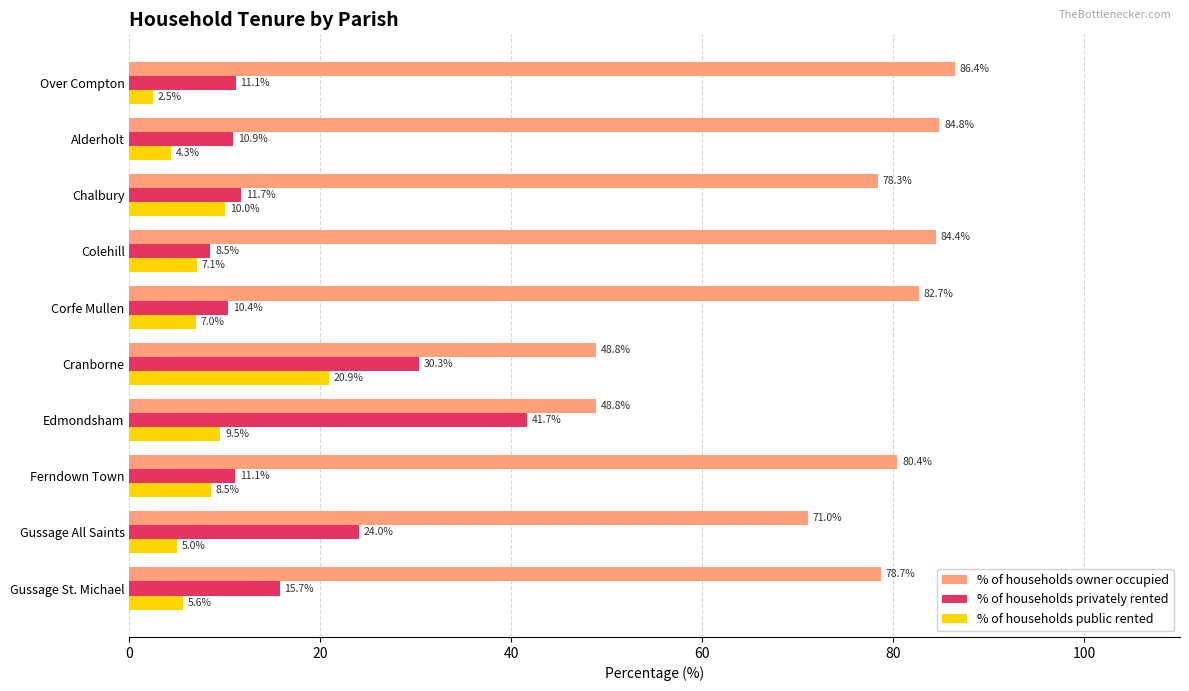

How many data points does each series have?

10